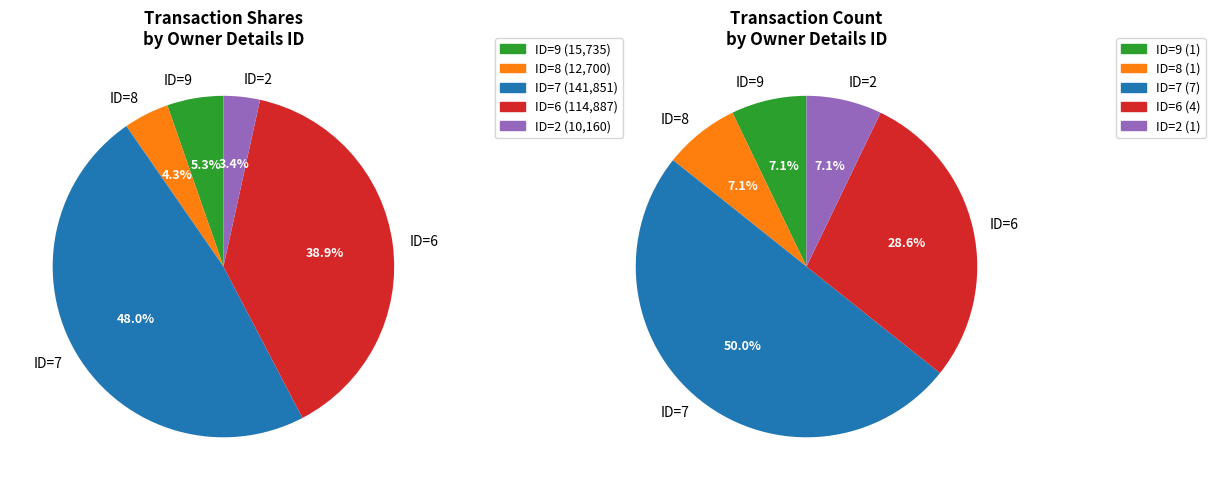

True or false: Chief Risk Officer accounts for 42% of the total.

False